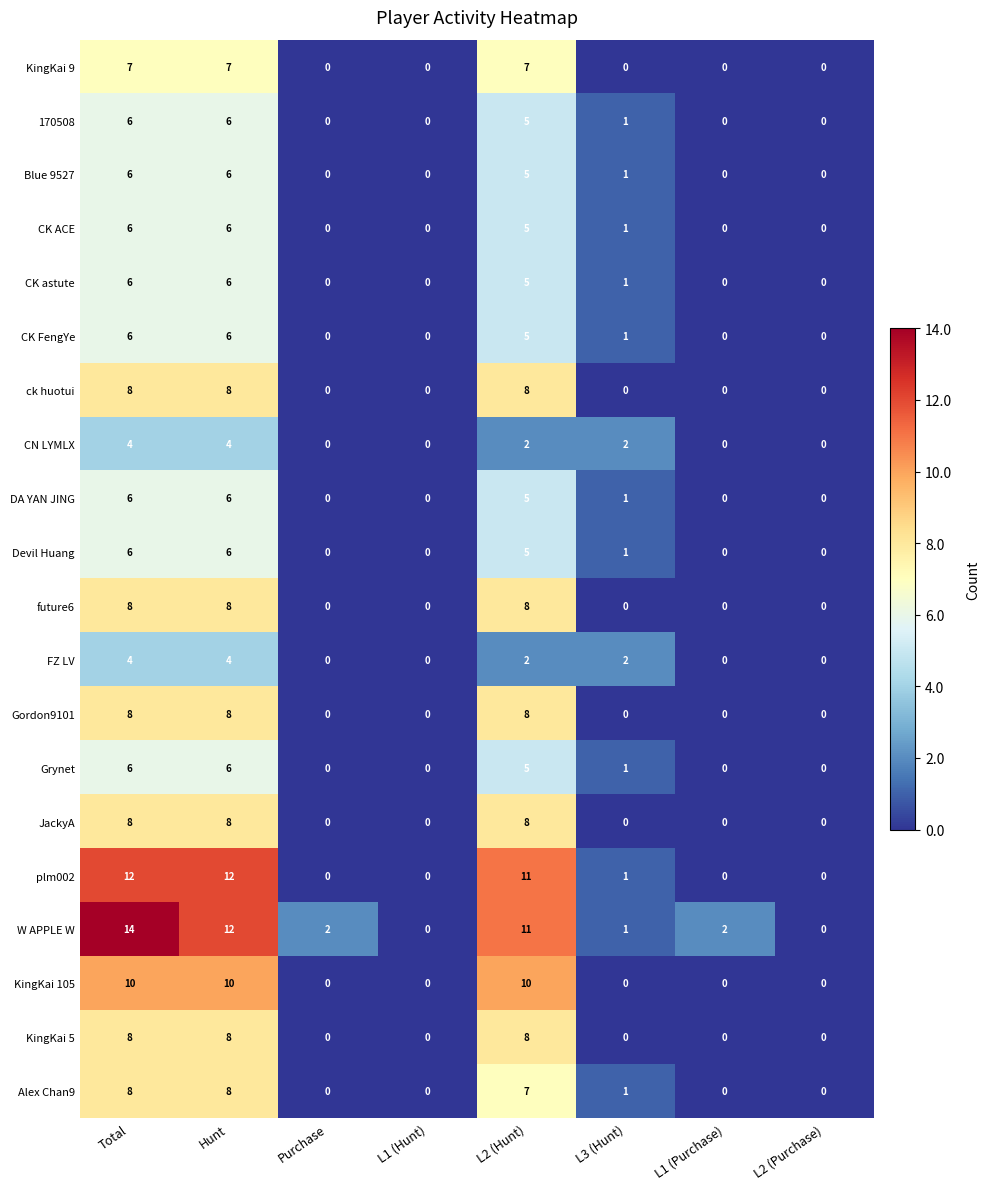

How many data points in future6 are above 0?

3